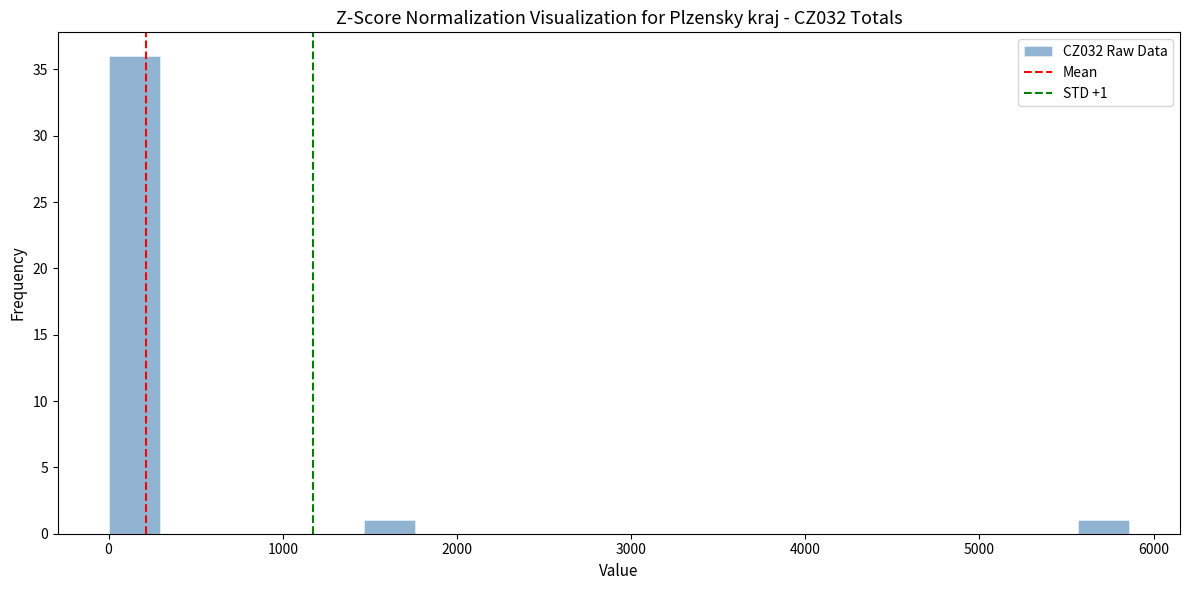

Around what value on the x-axis is the tallest bar? Give the approximate position of its centre, as read against the axis.

100